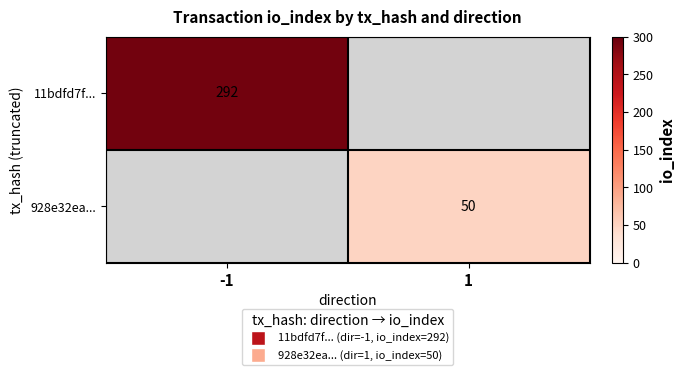

The 928e32ea... series shows 50 at 1. True or false?

True